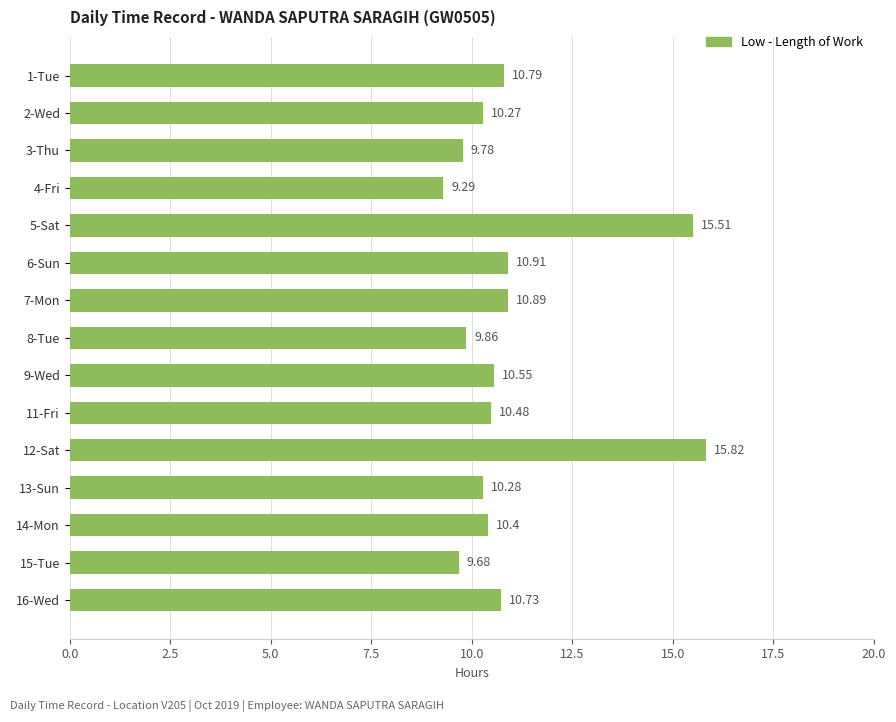

What is the ratio of the value at 3-Thu to the value at 14-Mon?

0.9